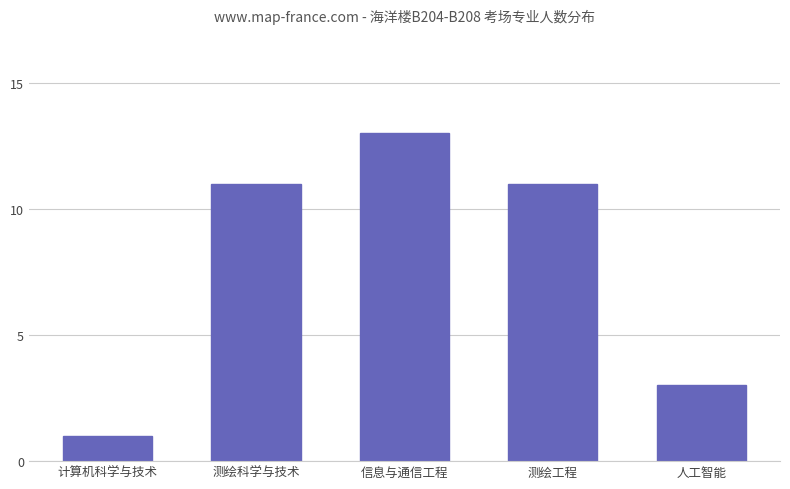

What is the difference between the second highest and minimum values?

10